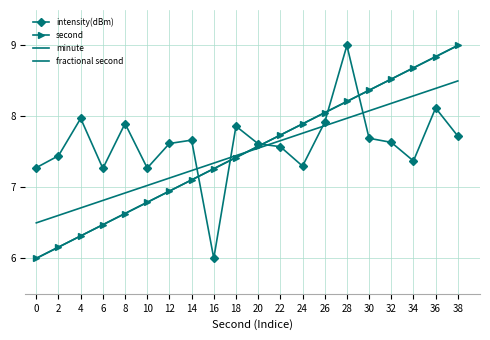

What is the difference between the highest and lowest values at 2?

1.3